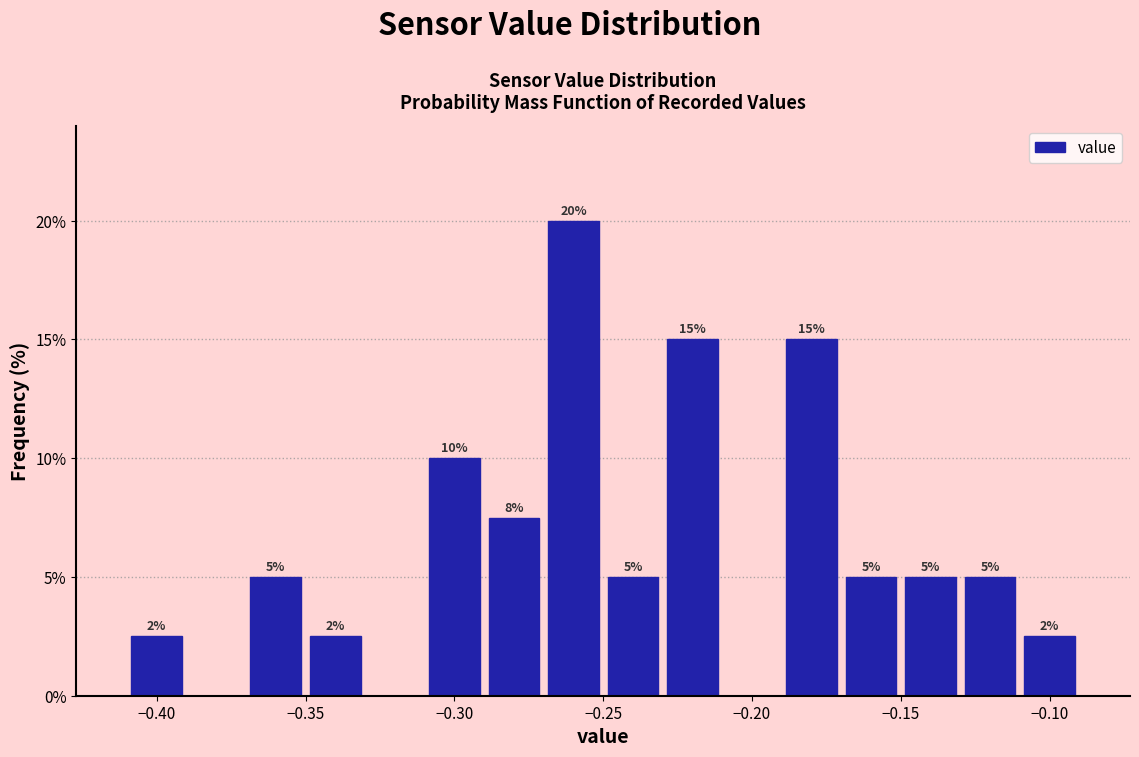

Over which range of the x-axis is the bar tallest?

-0.27 to -0.25